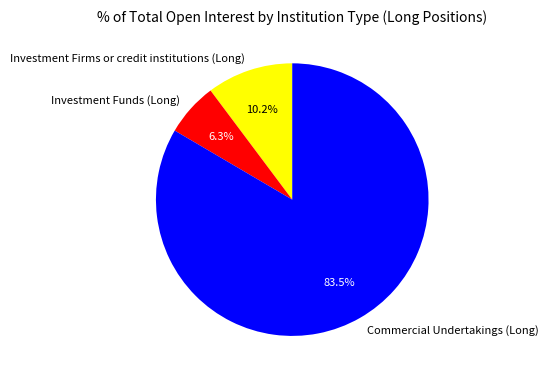

Combined, what portion of the pie is Commercial Undertakings (Long) and Investment Funds (Long)?

89.8%